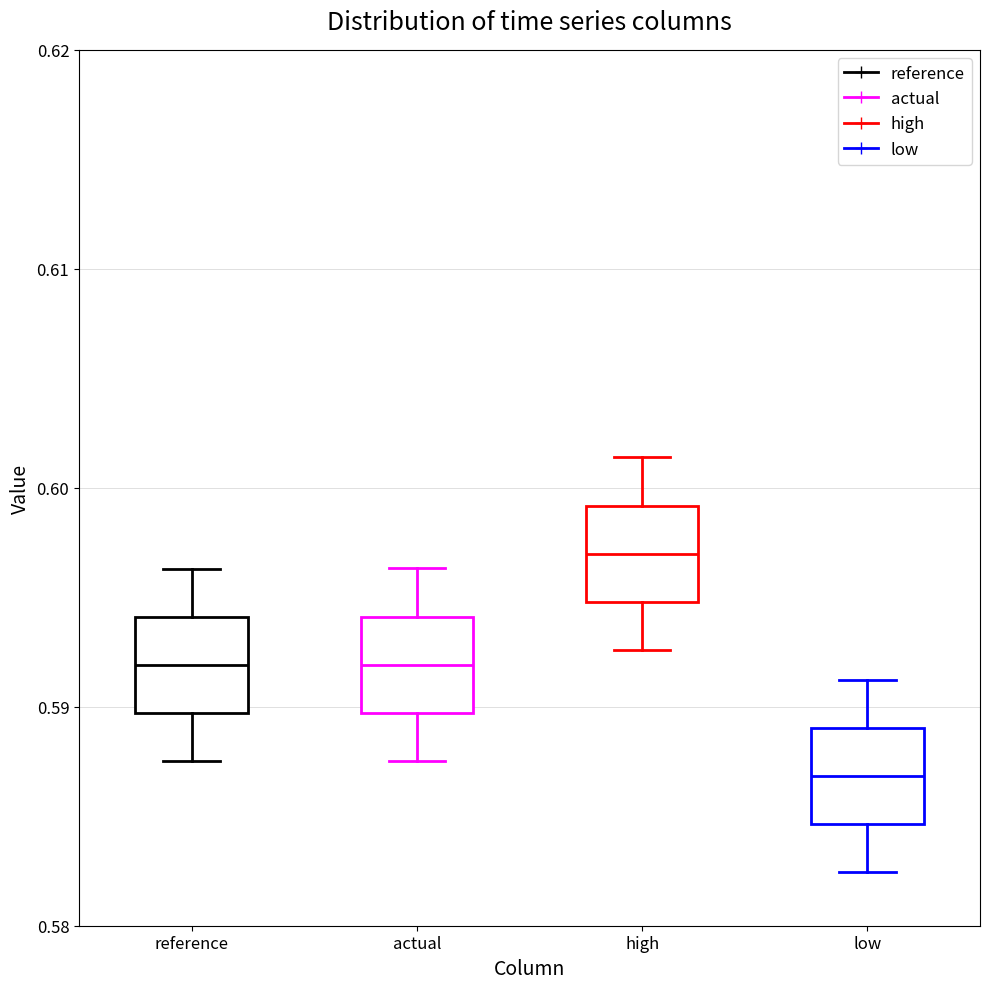

Reading left to right, transcribe this box plot: for each box, give where its median line is, the range the box spans, and where its two whiskers end, as read against the y-axis. The values are not printed on the chart, so give them approximately, as read against the axis.

reference: median 0.592, box 0.590 to 0.594, whiskers 0.588 to 0.596
actual: median 0.592, box 0.590 to 0.594, whiskers 0.588 to 0.596
high: median 0.597, box 0.595 to 0.599, whiskers 0.593 to 0.601
low: median 0.587, box 0.585 to 0.589, whiskers 0.582 to 0.591